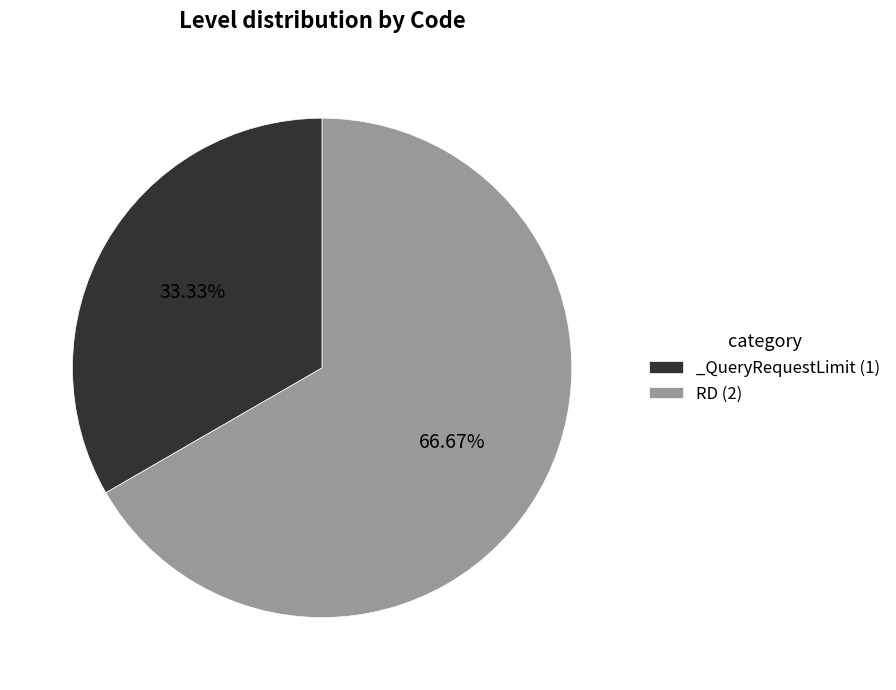

Combined, do RD and _QueryRequestLimit account for over 50%?

Yes